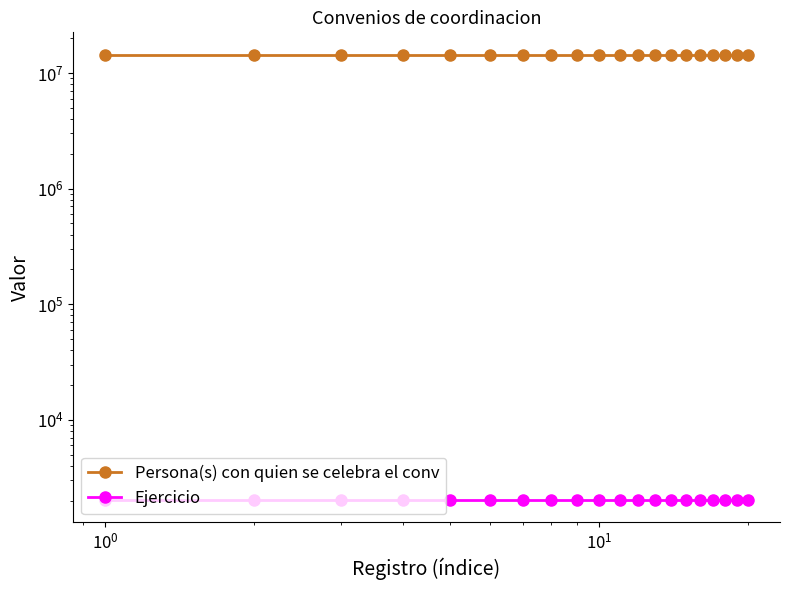

True or false: Ejercicio and Persona(s) con quien se celebra el conv intersect in this chart.

False